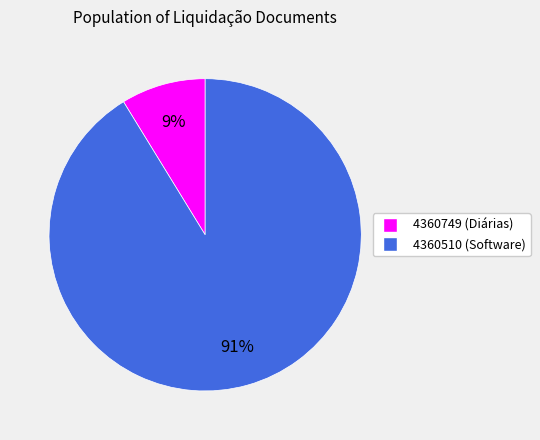

Which has a higher value, 4360510 or 4360749?

4360510